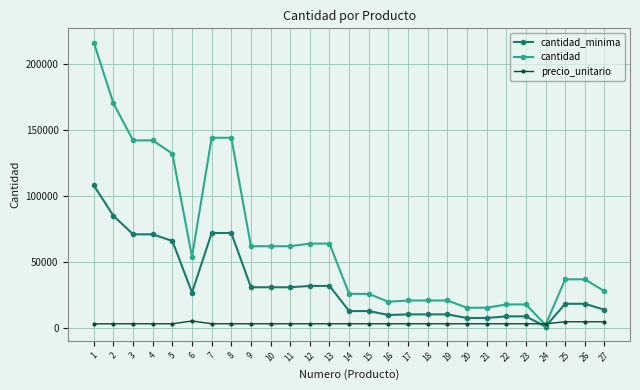

What are all the series names shown in the legend?

cantidad_minima, cantidad, precio_unitario